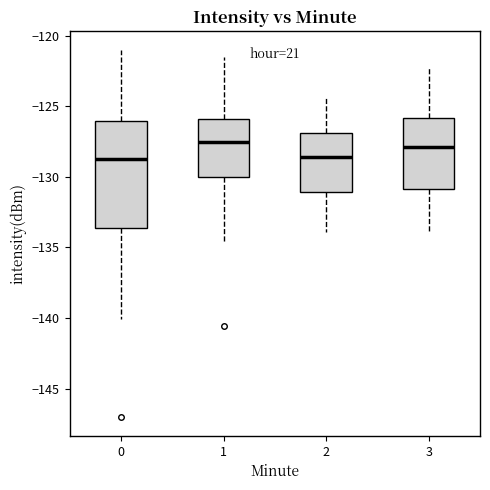

Reading left to right, read every box against the y-axis: the position of its median line, the range the box covers, and the ends of its whiskers. The values are not printed on the chart, so give them approximately, as read against the axis.

0: median -128.5, box -133.5 to -126.0, whiskers -140.0 to -121.0
1: median -127.5, box -130.0 to -126.0, whiskers -134.5 to -121.5
2: median -128.5, box -131.0 to -127.0, whiskers -134.0 to -124.5
3: median -128.0, box -131.0 to -126.0, whiskers -134.0 to -122.5